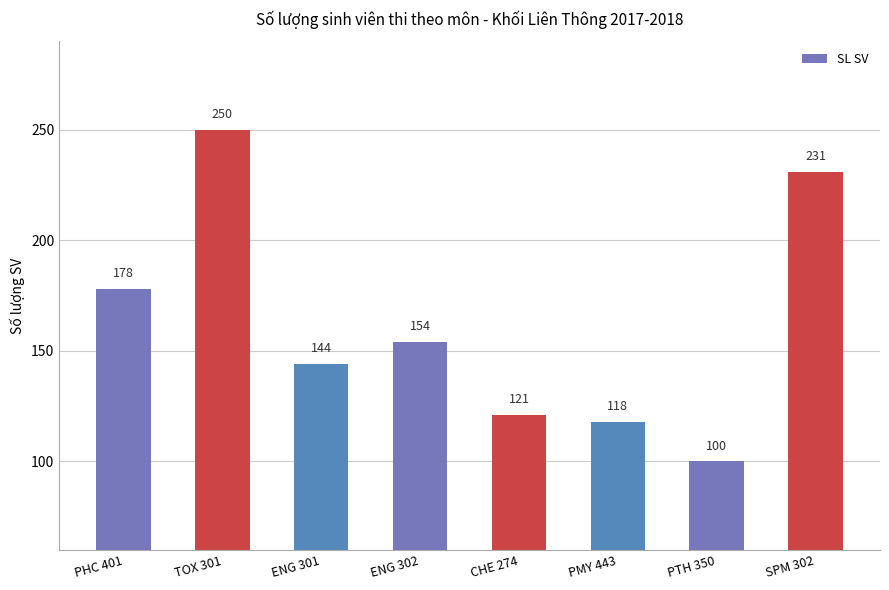

Reading left to right, list all the values displayed in this chart.

PHC 401=178	TOX 301=250	ENG 301=144	ENG 302=154	CHE 274=121	PMY 443=118	PTH 350=100	SPM 302=231